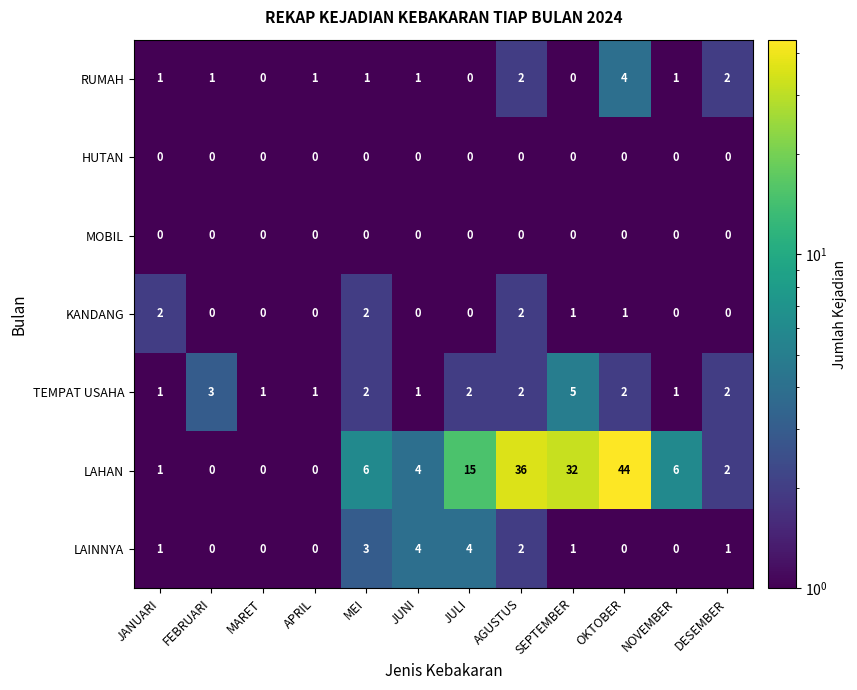

The LAINNYA series shows 2 at MARET. True or false?

False